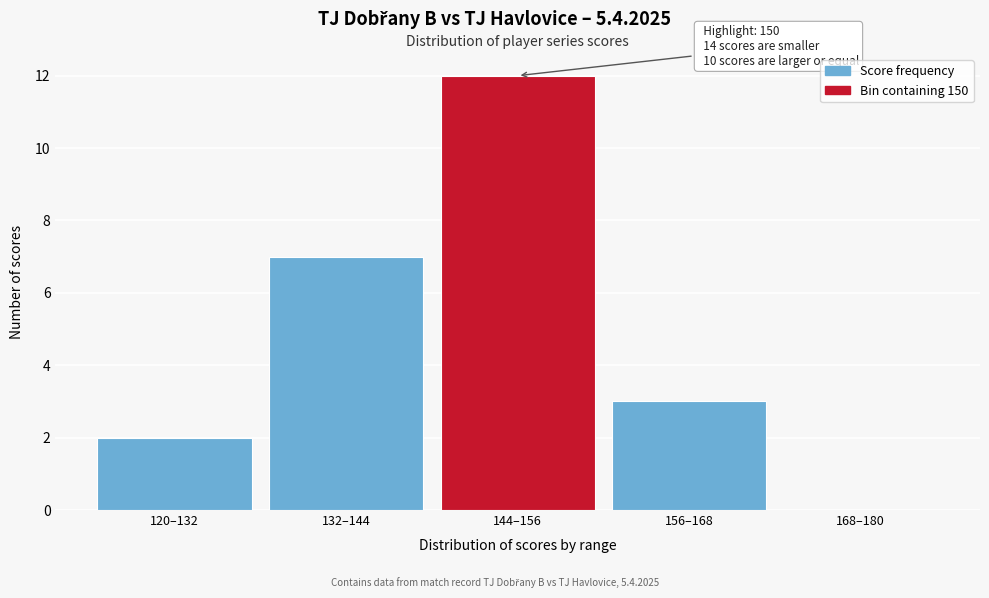

Reading left to right, list all the values displayed in this chart.

120–132=2	132–144=7	144–156=12	156–168=3	168–180=0